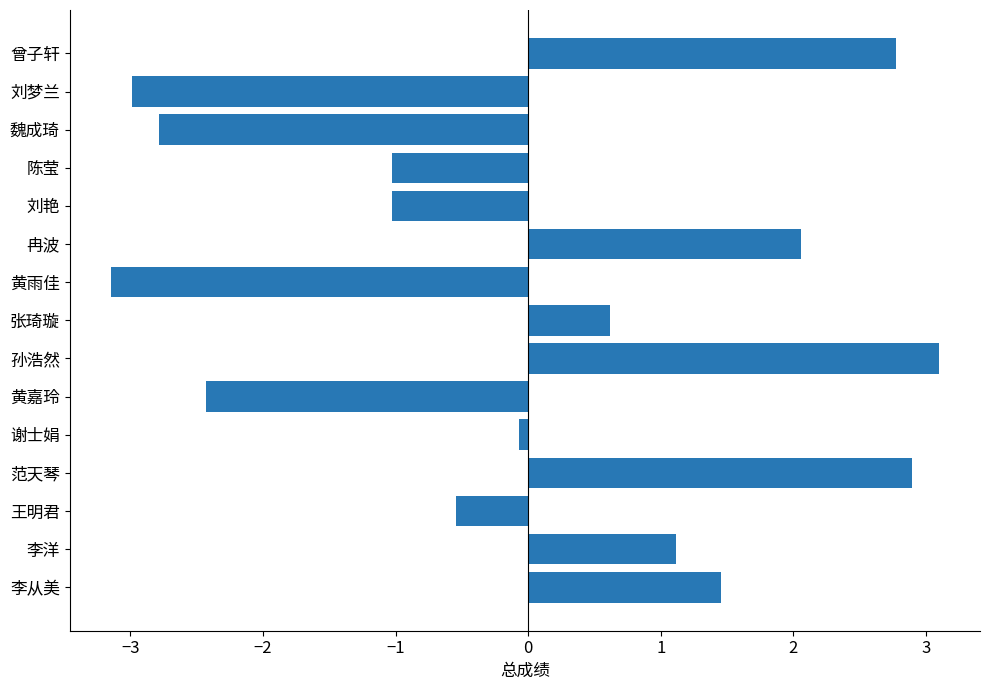

What is the maximum value shown in the chart?

3.1